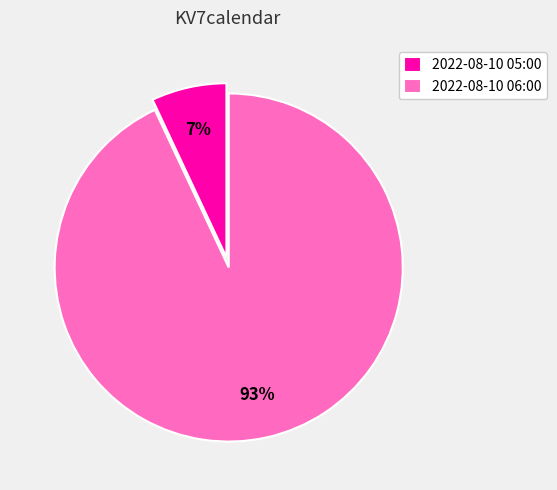

To the nearest percent, what portion does 2022-08-10 05:00 represent?

7%